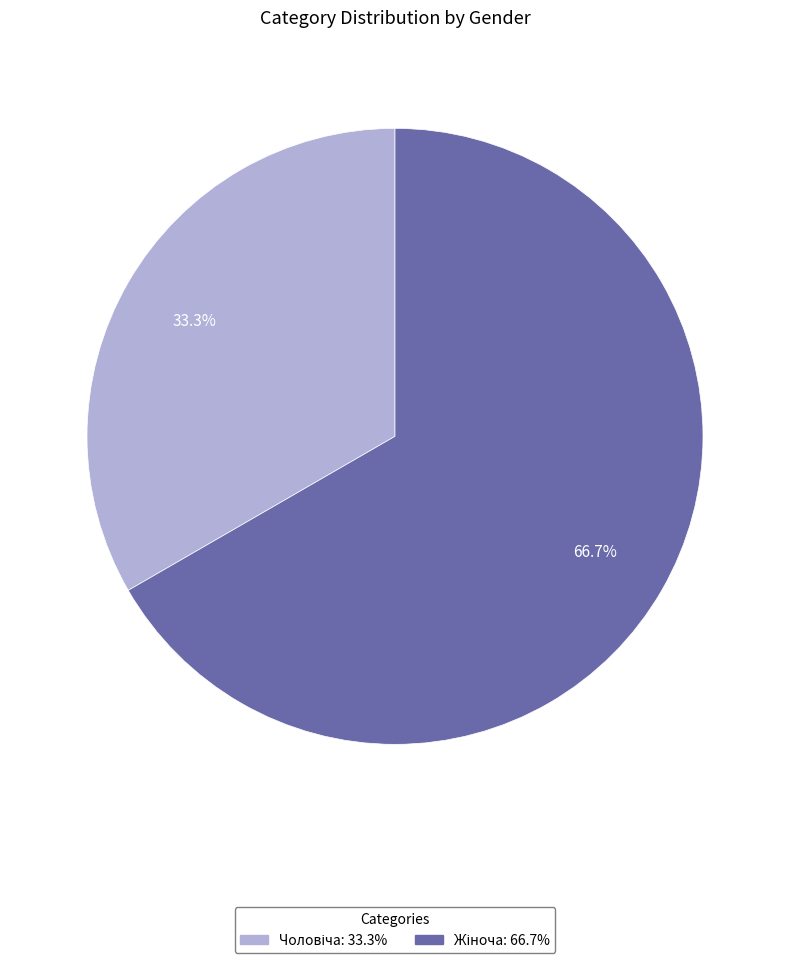

How many slices are in this pie chart?

2